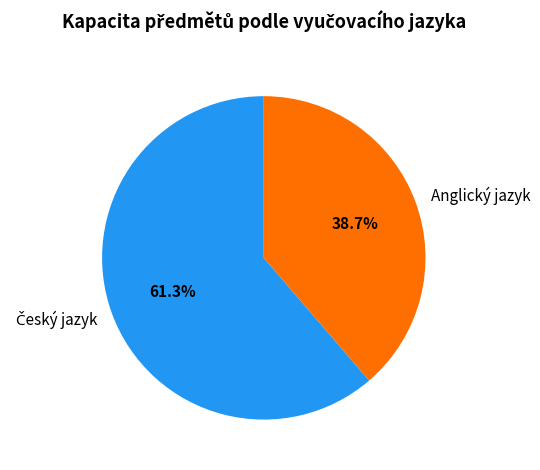

Count the number of slices in the pie.

2